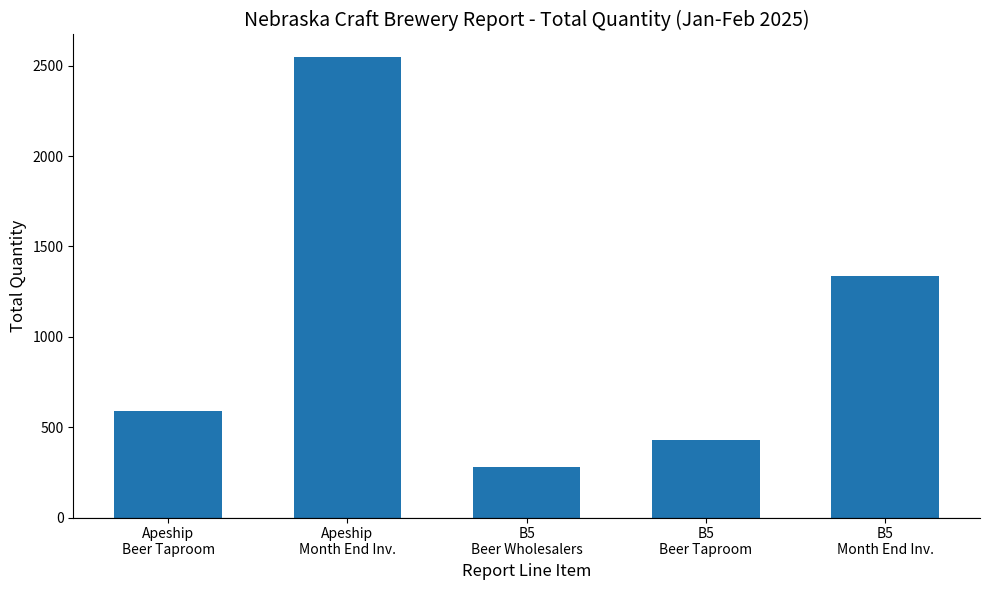

What is the value of the 4th bar from the left?

429.0